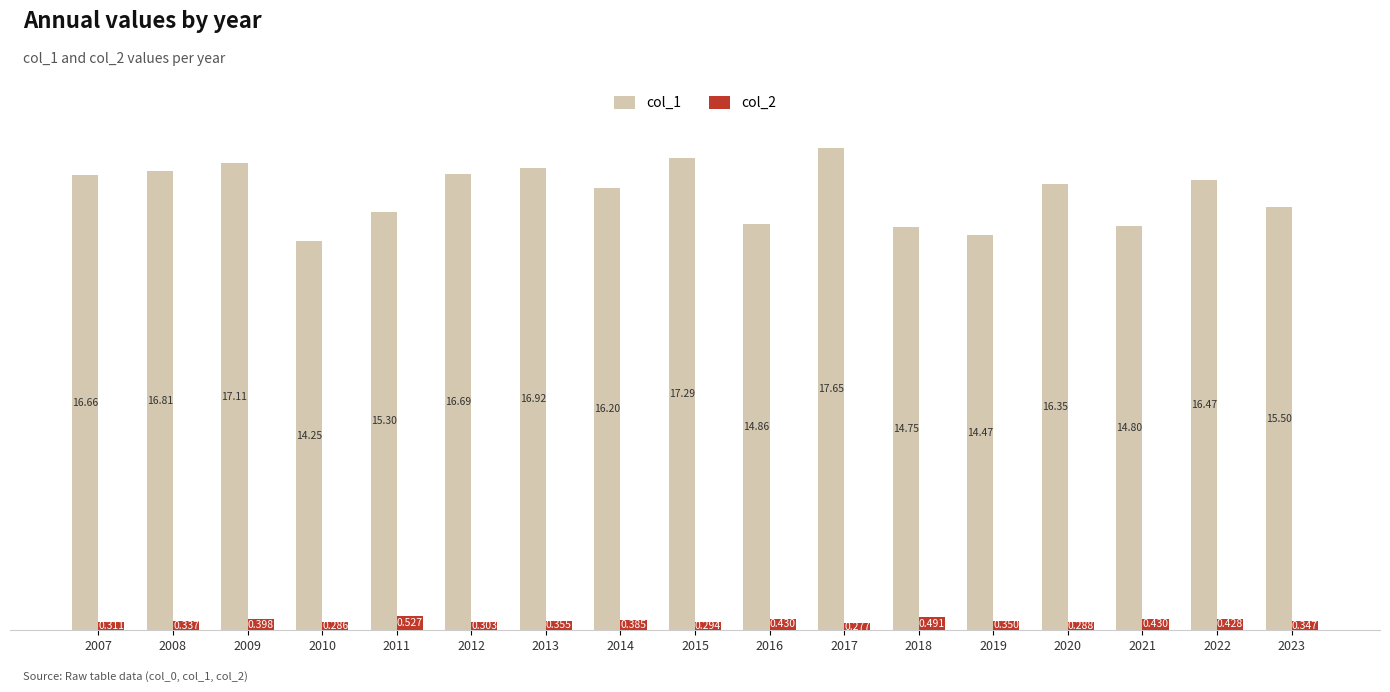

What is the sum of all col_1 values?

272.1